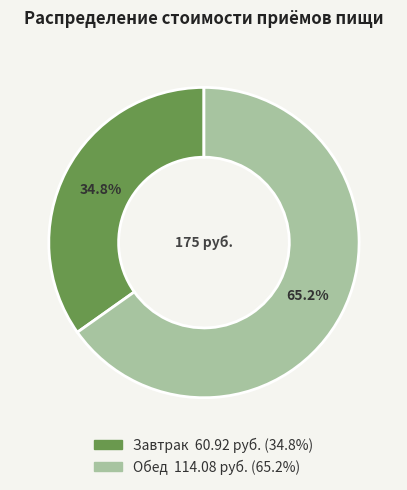

What is the ratio of the value at Обед to the value at Завтрак?

1.9